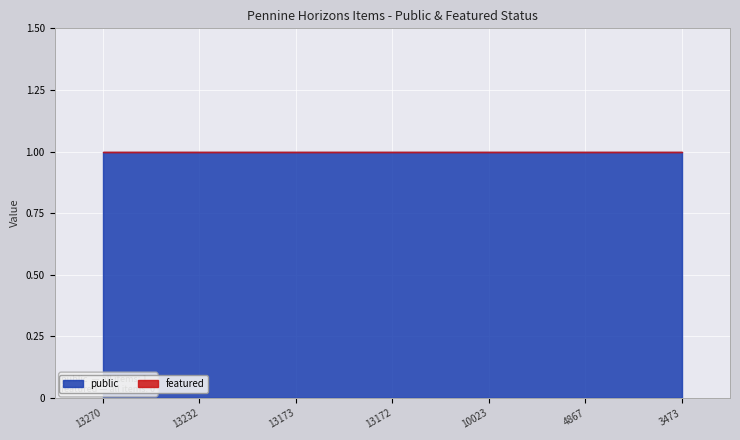

Which category has the highest value across all series?

13270